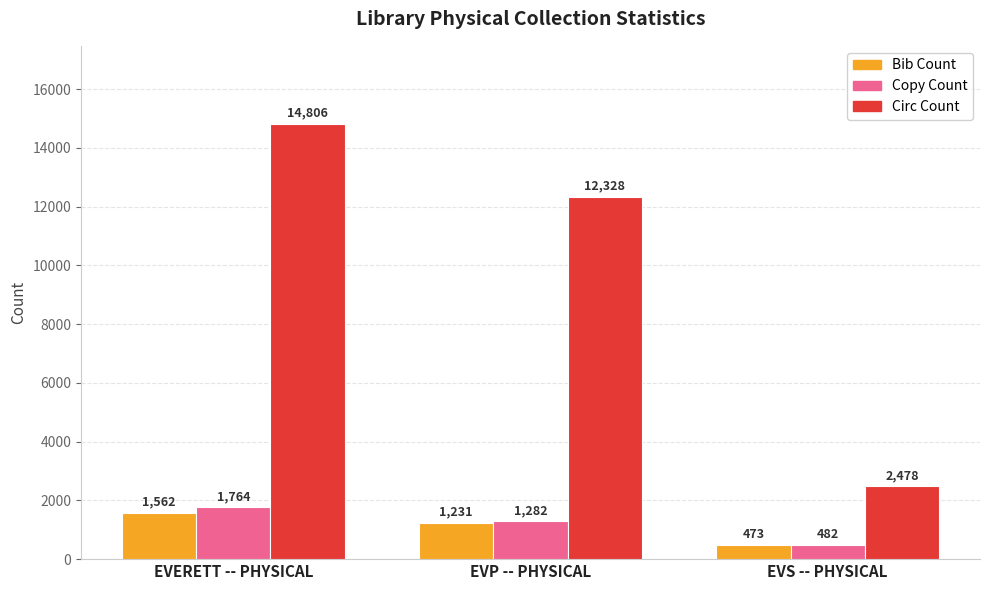

Between EVP -- PHYSICAL and EVS -- PHYSICAL, which series saw the biggest shift?

Circ Count